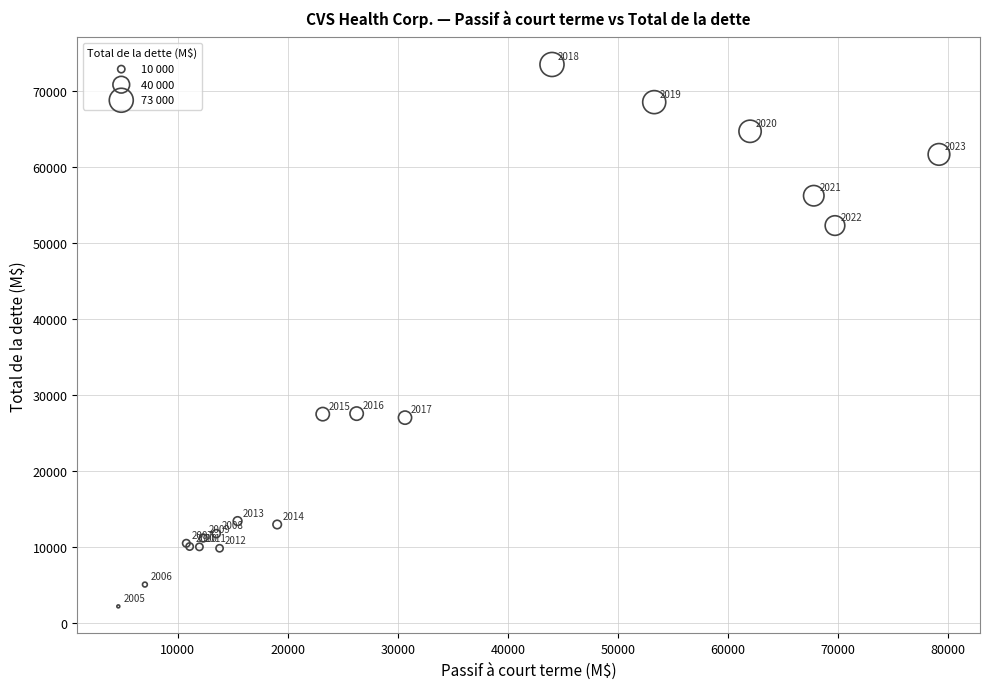

What Y value in the scatter plot is closest to 37809?

27531